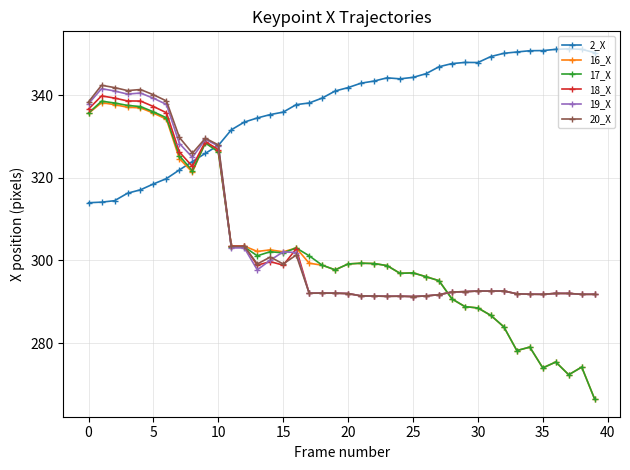

True or false: 2_X and 20_X intersect in this chart.

True